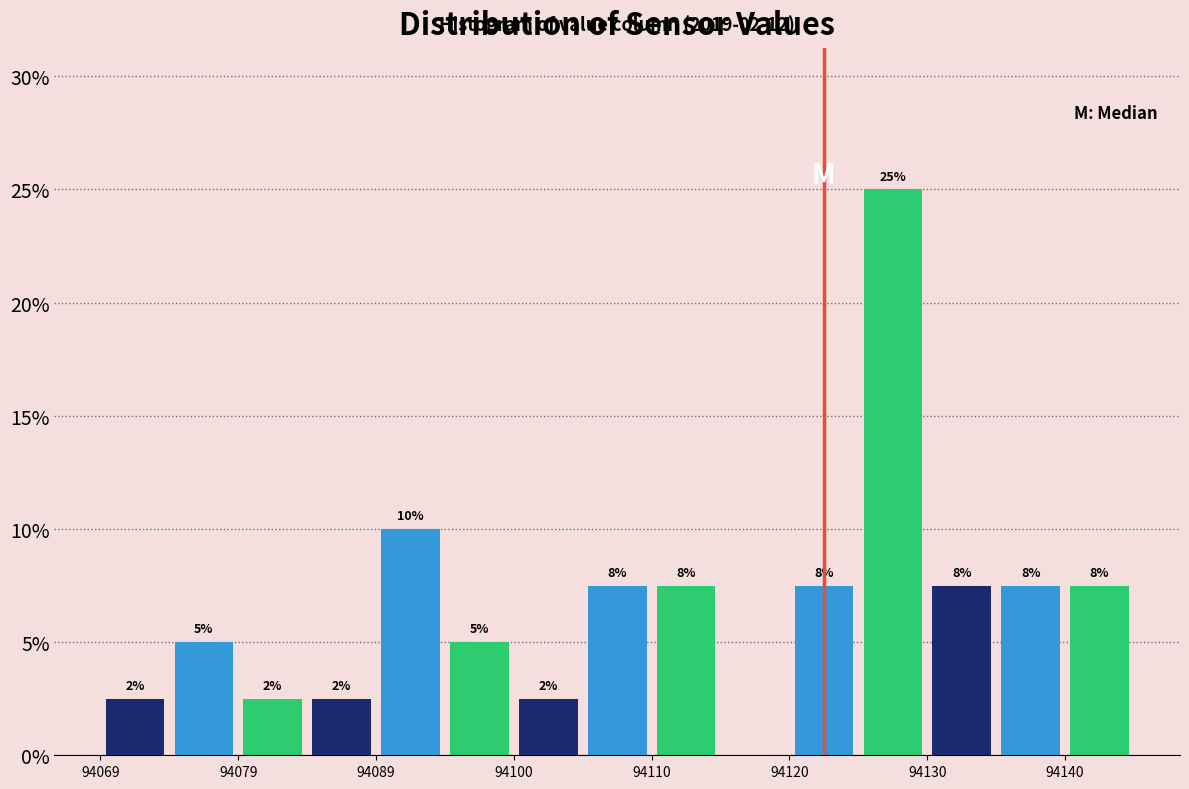

Around what value on the x-axis is the tallest bar? Give the approximate position of its centre, as read against the axis.

94128